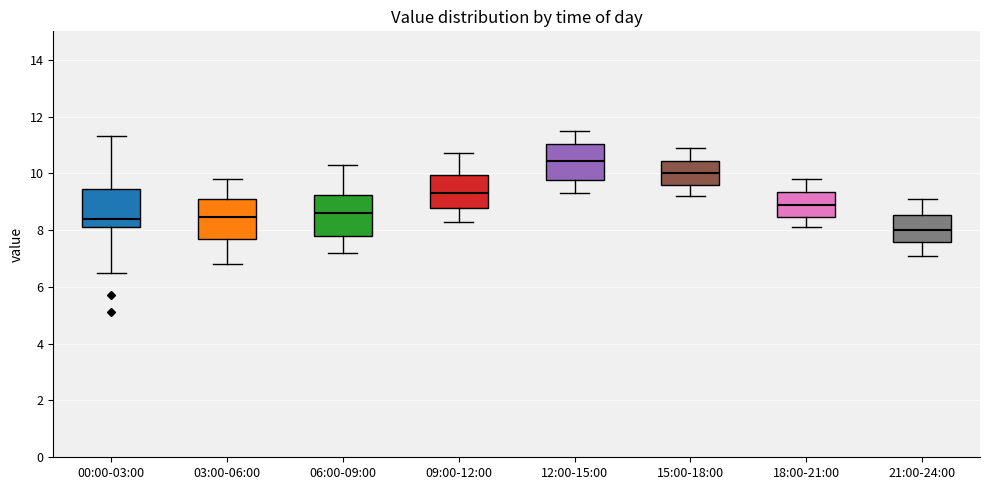

Reading left to right, read every box against the y-axis: the position of its median line, the range the box covers, and the ends of its whiskers. The values are not printed on the chart, so give them approximately, as read against the axis.

00:00-03:00: median 8.4, box 8.2 to 9.4, whiskers 6.6 to 11.4
03:00-06:00: median 8.4, box 7.6 to 9.2, whiskers 6.8 to 9.8
06:00-09:00: median 8.6, box 7.8 to 9.2, whiskers 7.2 to 10.4
09:00-12:00: median 9.4, box 8.8 to 10.0, whiskers 8.4 to 10.8
12:00-15:00: median 10.4, box 9.8 to 11.0, whiskers 9.4 to 11.6
15:00-18:00: median 10.0, box 9.6 to 10.4, whiskers 9.2 to 11.0
18:00-21:00: median 9.0, box 8.4 to 9.4, whiskers 8.2 to 9.8
21:00-24:00: median 8.0, box 7.6 to 8.6, whiskers 7.2 to 9.2